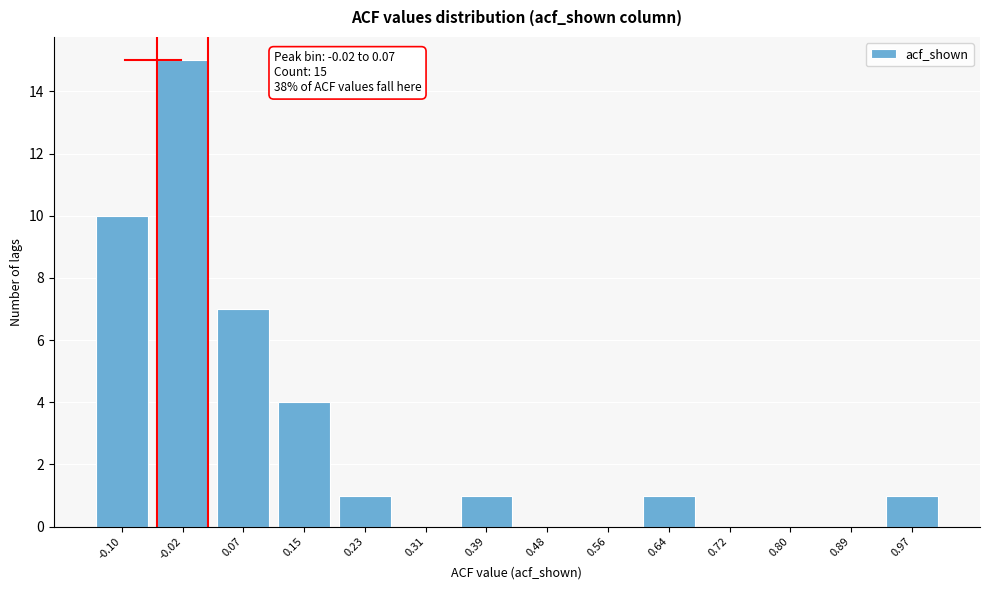

Reading left to right, list all the values displayed in this chart.

-0.10=10	-0.02=15	0.07=7	0.15=4	0.23=1	0.31=0	0.39=1	0.48=0	0.56=0	0.64=1	0.72=0	0.80=0	0.89=0	0.97=1